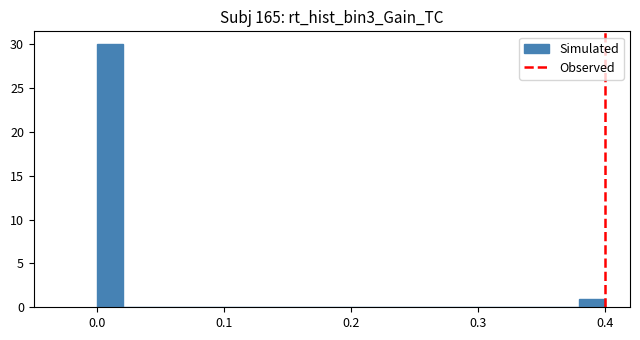

Around what value on the x-axis is the tallest bar? Give the approximate position of its centre, as read against the axis.

0.01